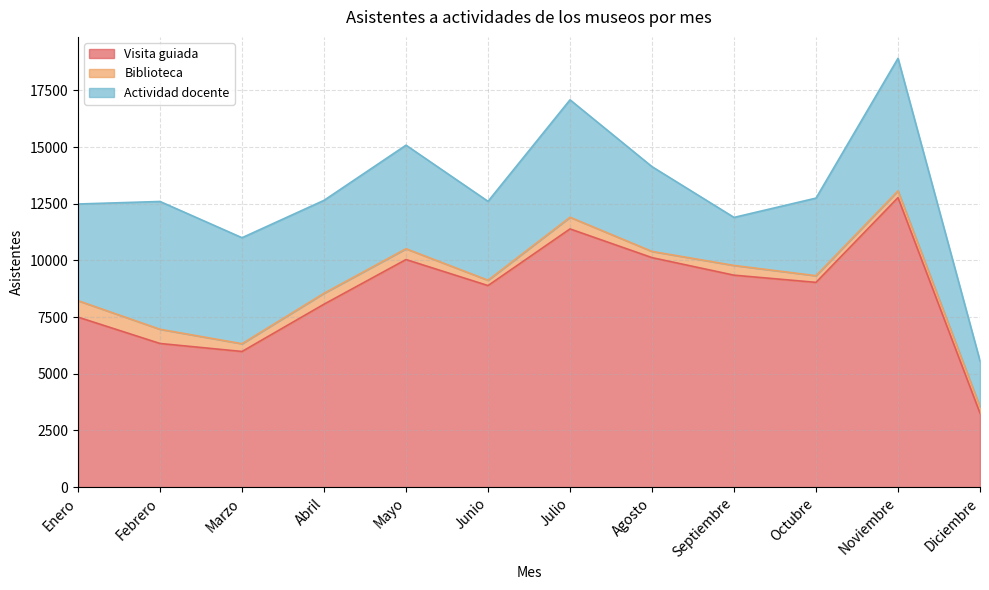

How many interior local valleys does the Actividad docente series have?

3